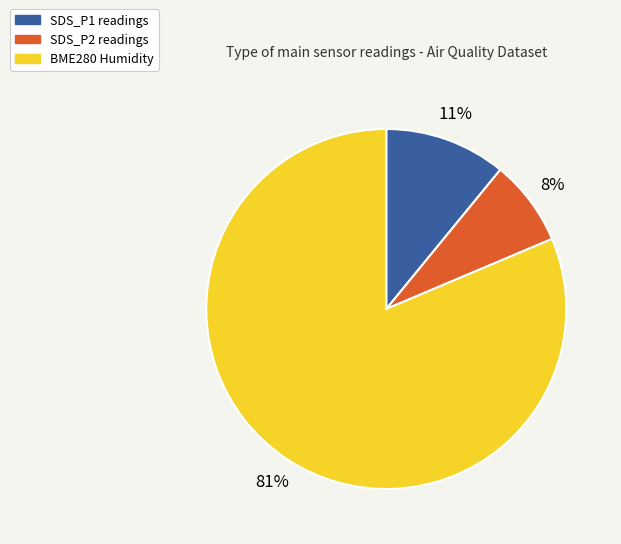

To the nearest percent, what is the average slice percentage?

33%